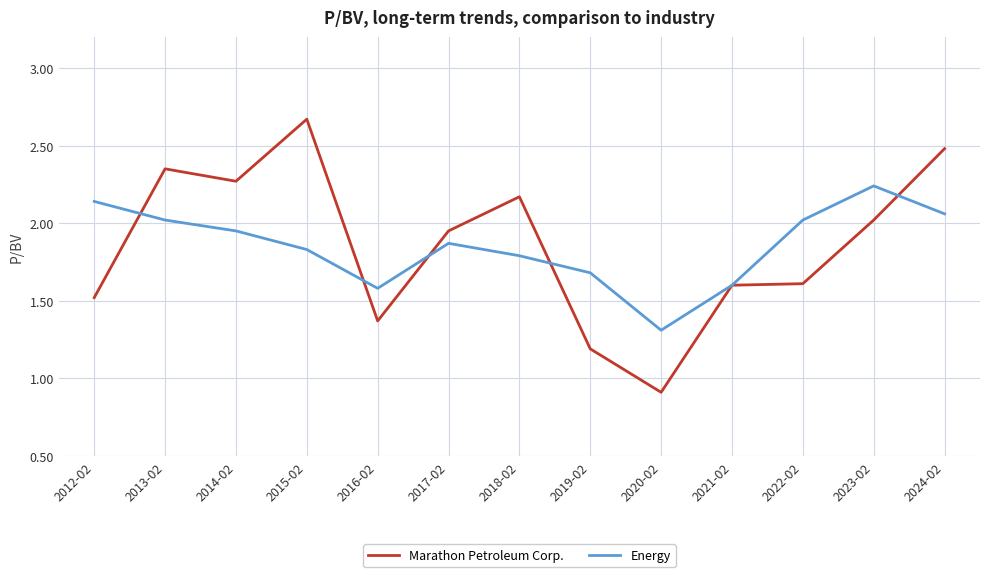

Is this an area chart (filled region under the line)?

No